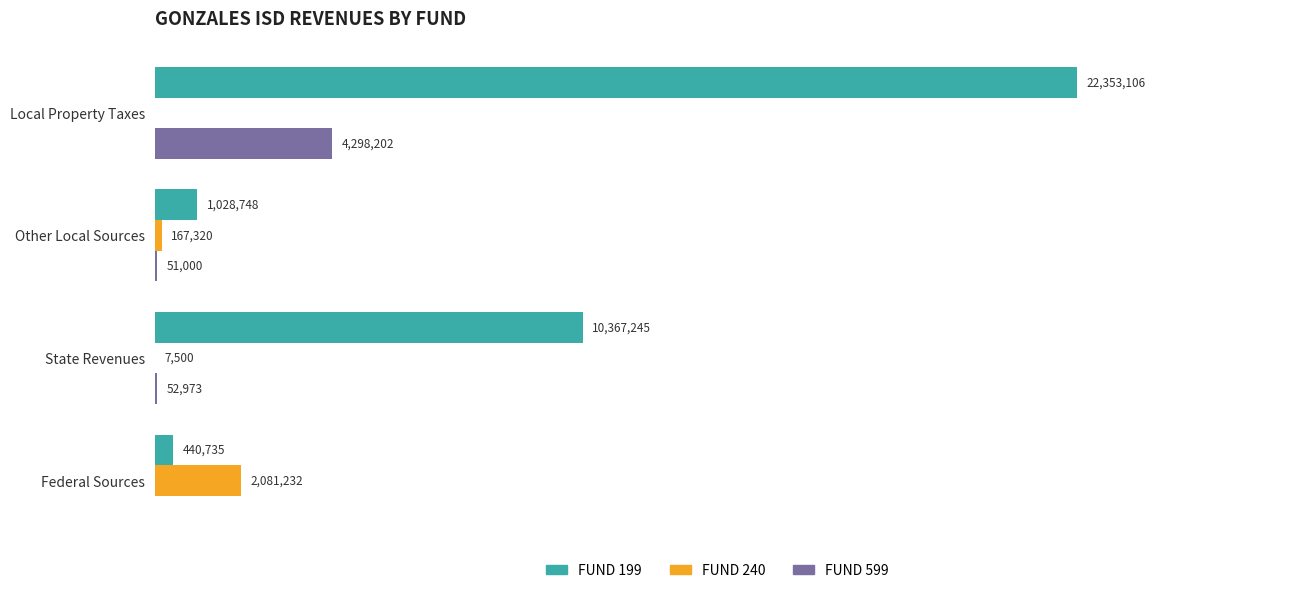

Where is FUND 199 nearest to the value 11396920?

State Revenues